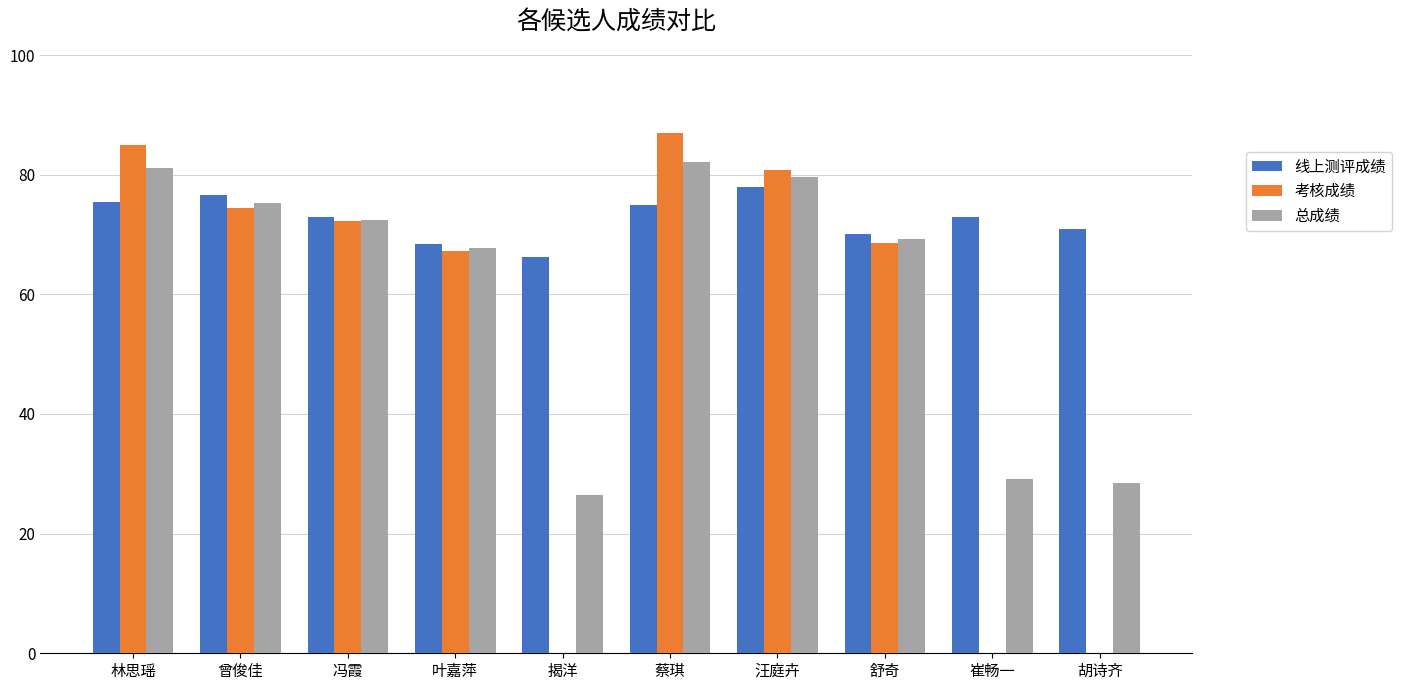

Is it true that 考核成绩 equals 0.0 at 胡诗齐?

True